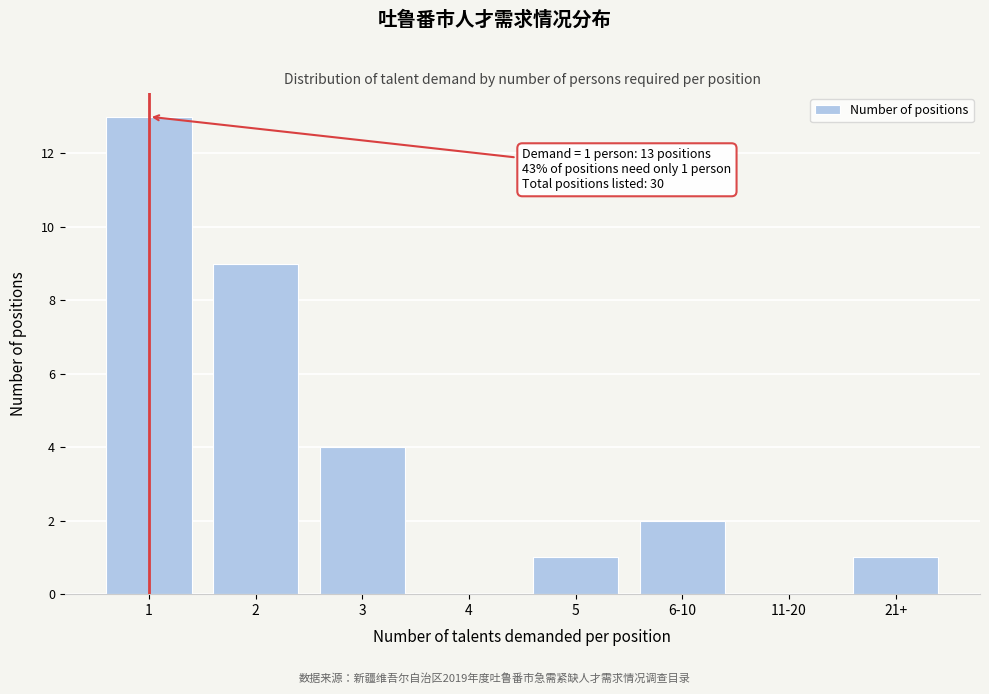

Reading left to right, what are all the values shown in this chart?

1=13	2=9	3=4	4=0	5=1	6-10=2	11-20=0	21+=1